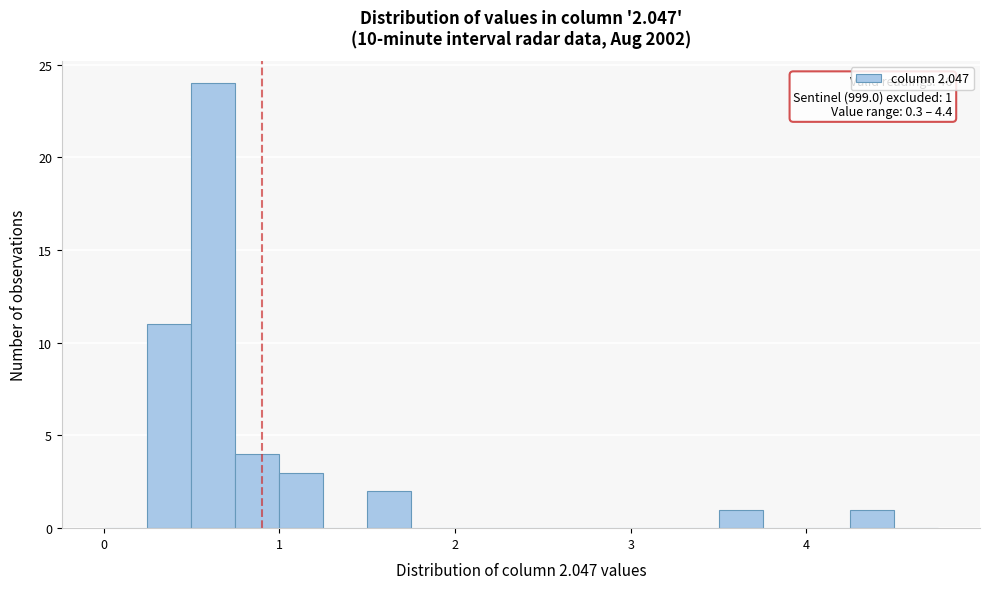

Around what value on the x-axis is the tallest bar? Give the approximate position of its centre, as read against the axis.

0.6